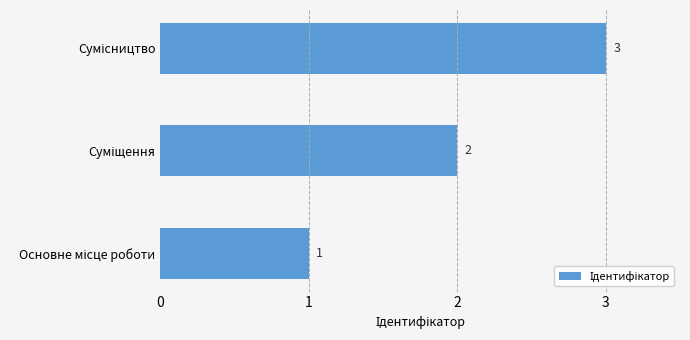

What is the greatest value displayed?

3